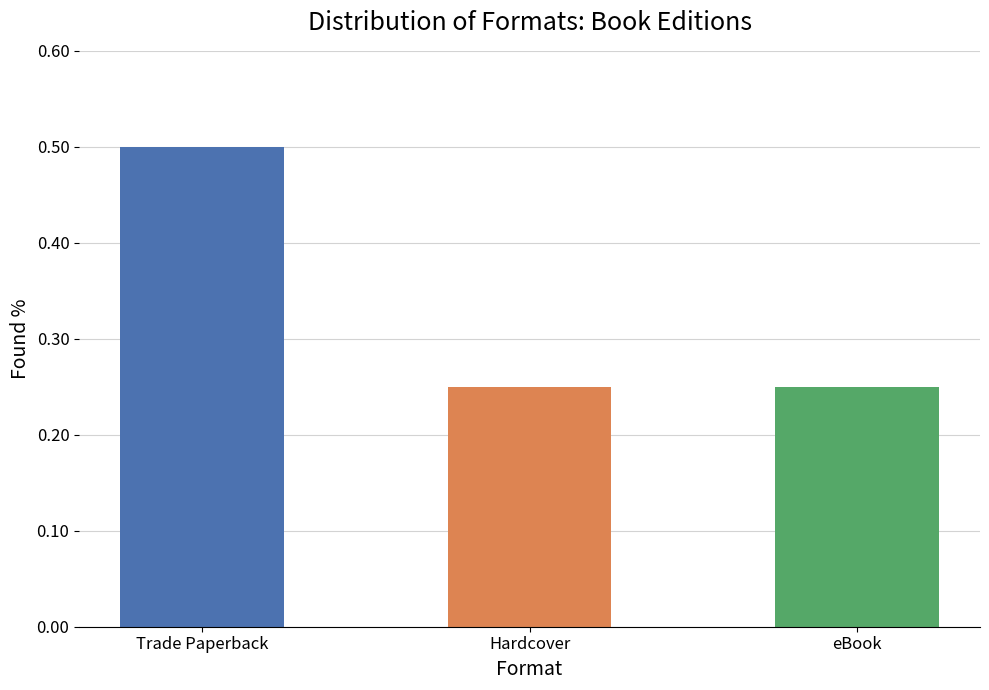

Are the bars grouped side by side (vs. stacked)?

No